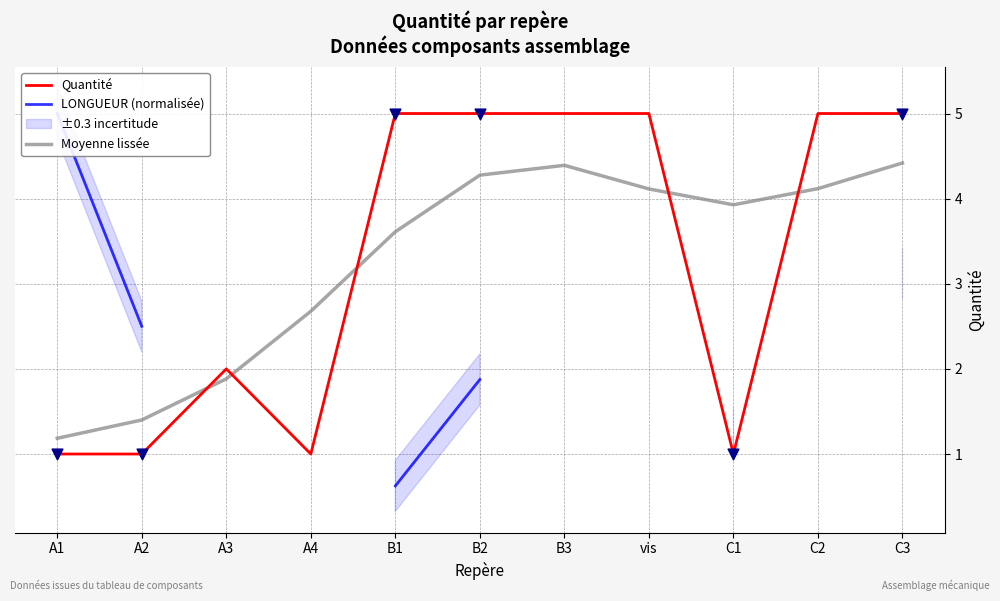

Which series has the largest Y range (max minus min)?

LONGUEUR (normalisée)